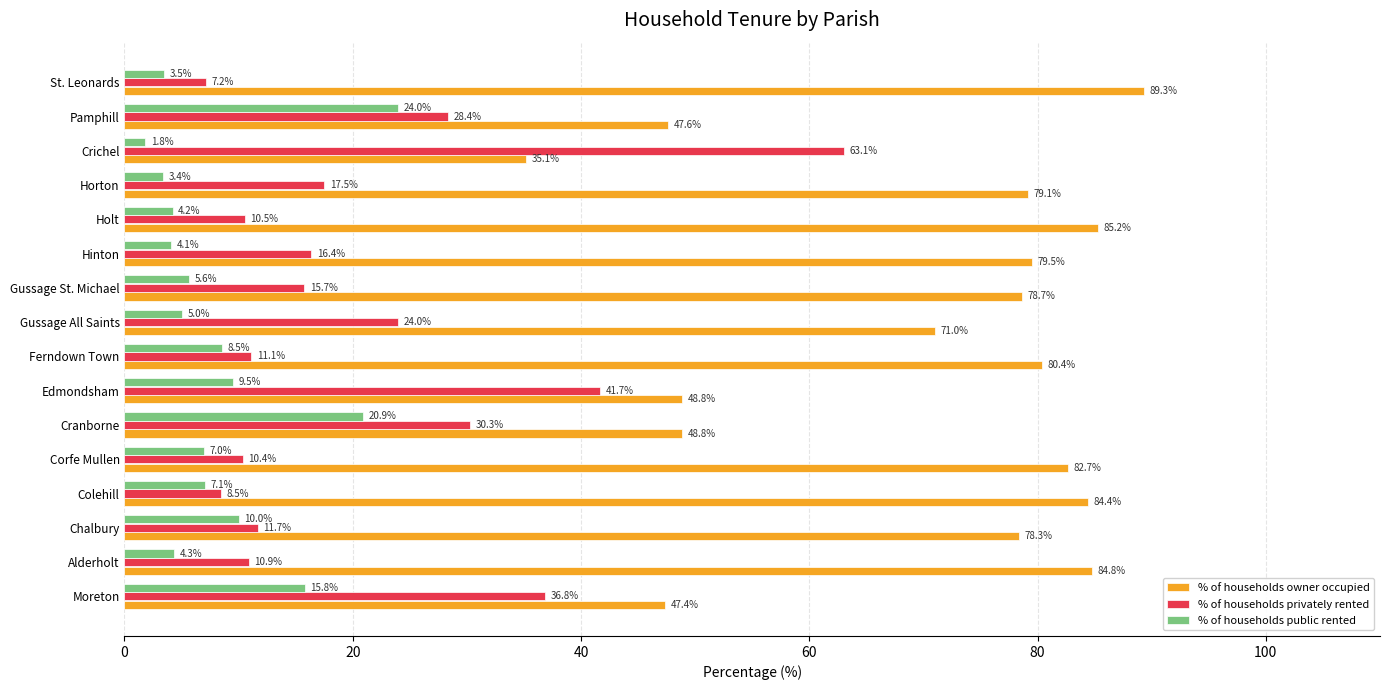

How many values in the % of households privately rented series are below 16?

8